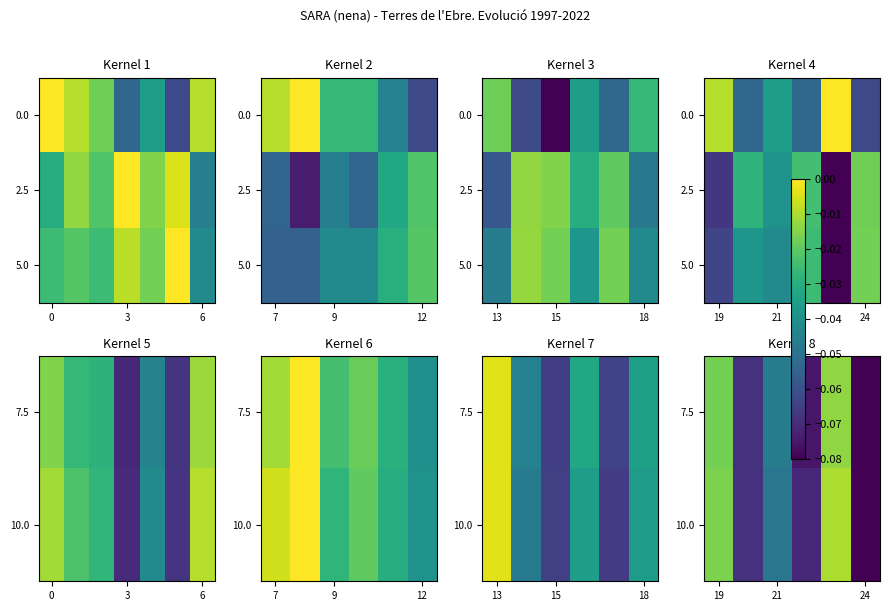

What is the sum of all 5.0 values?

-0.3